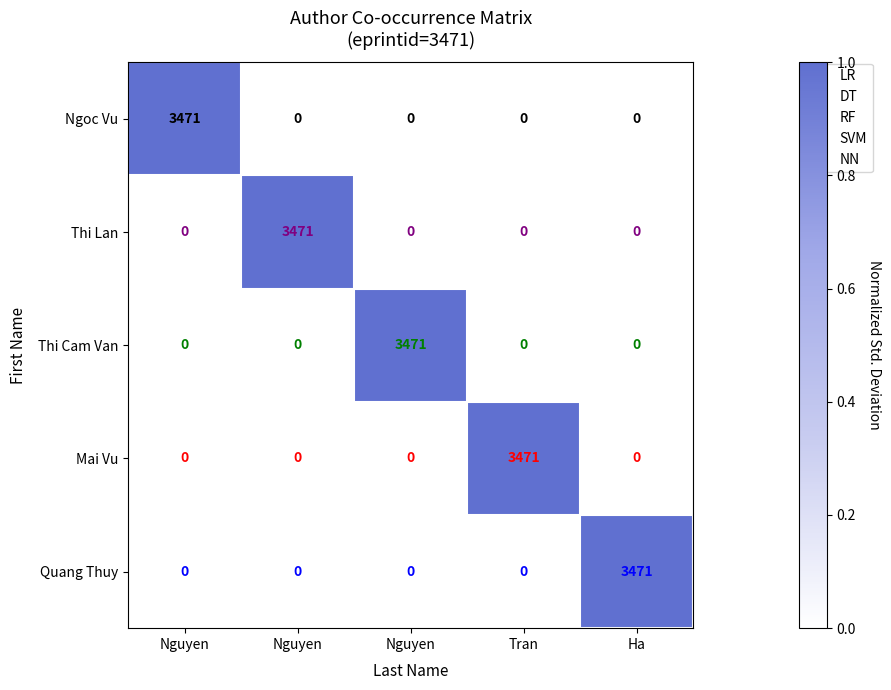

Count the number of categories in the chart.

5